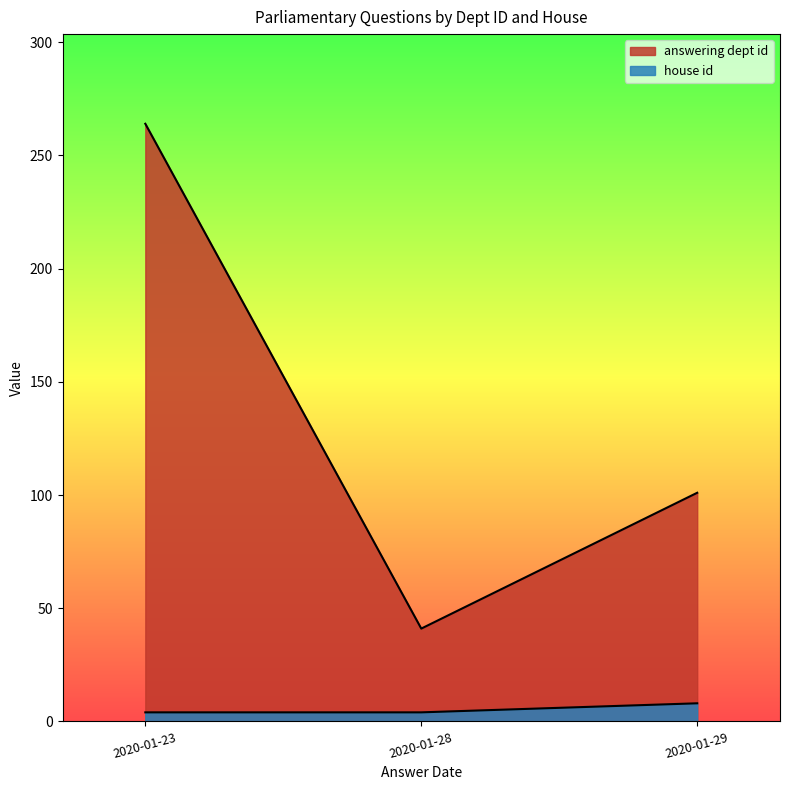

Which has a higher value, 2020-01-29 or 2020-01-28?

2020-01-29